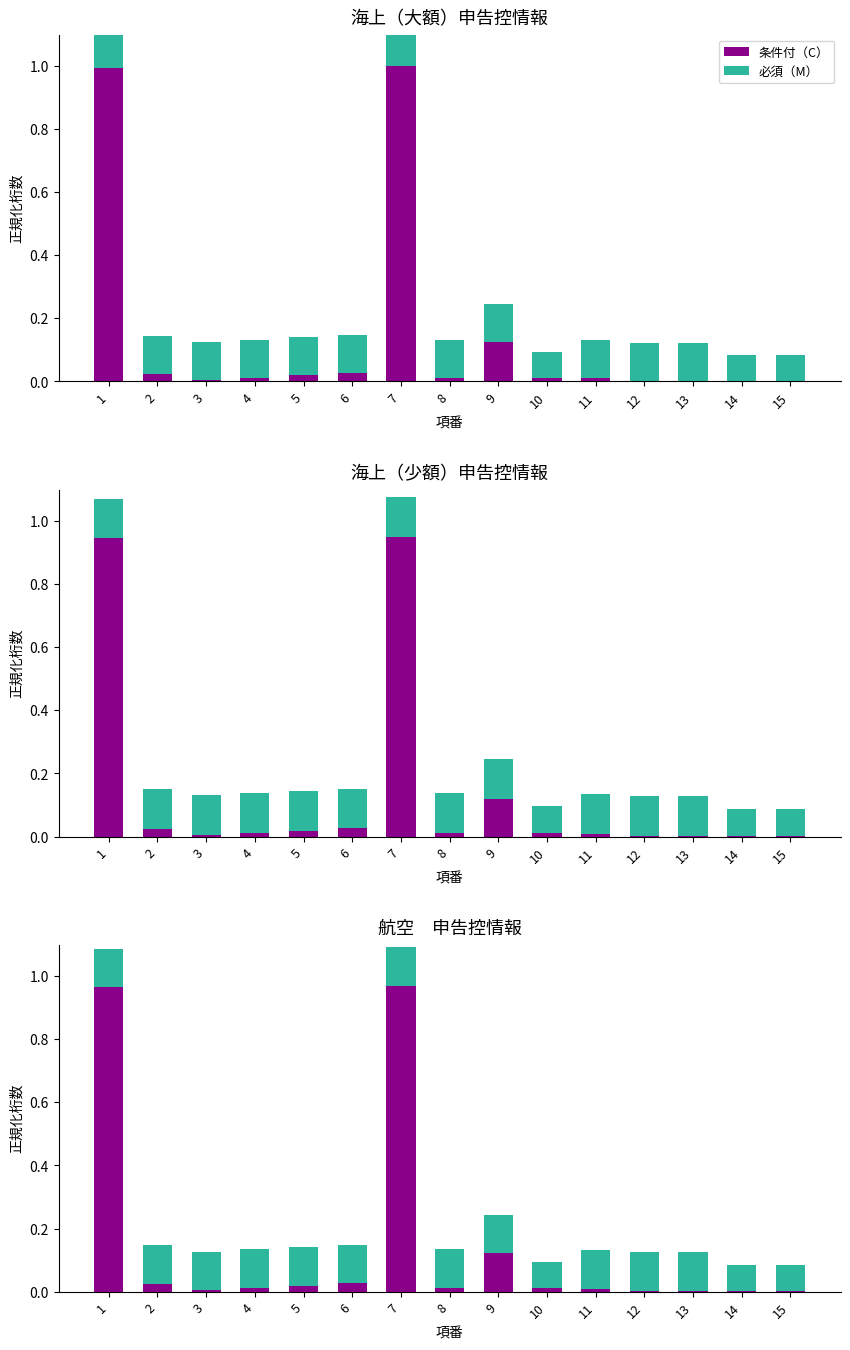

What are all the series names shown in the legend?

条件付（C）, 必須（M）